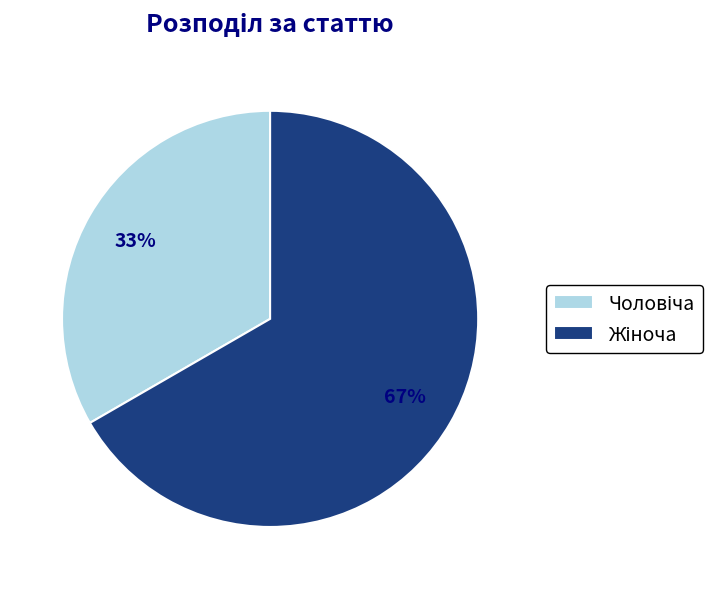

Is there a majority slice in this chart?

Yes